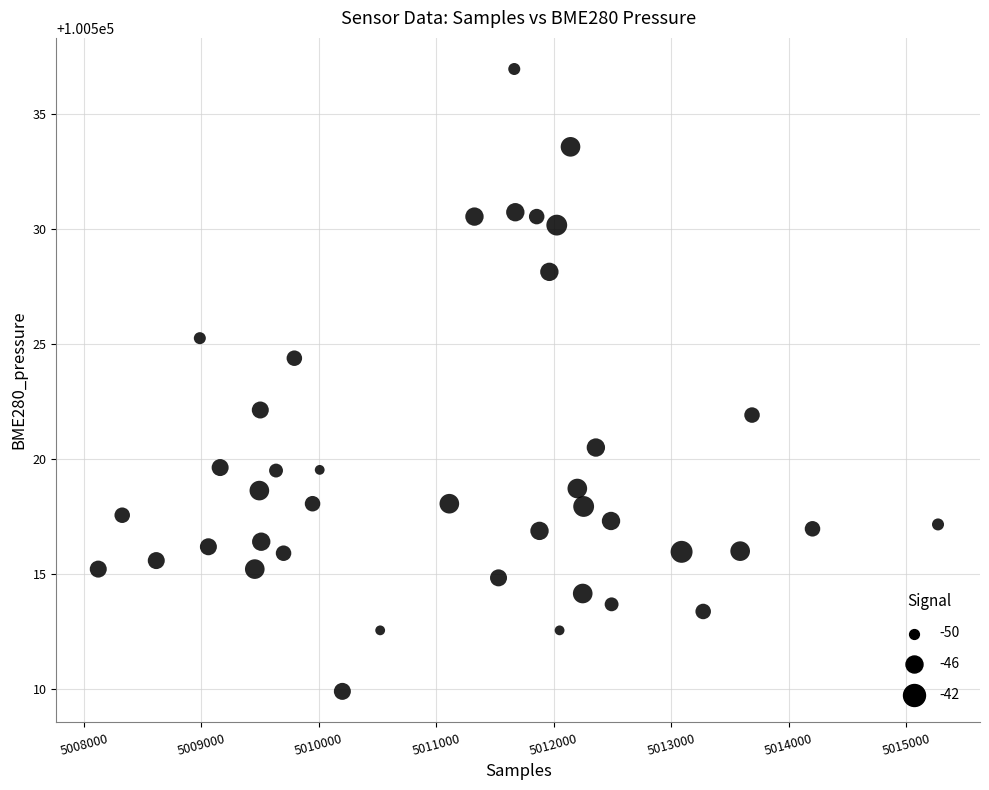

What is the range of X values (max minus min)?

7152.0